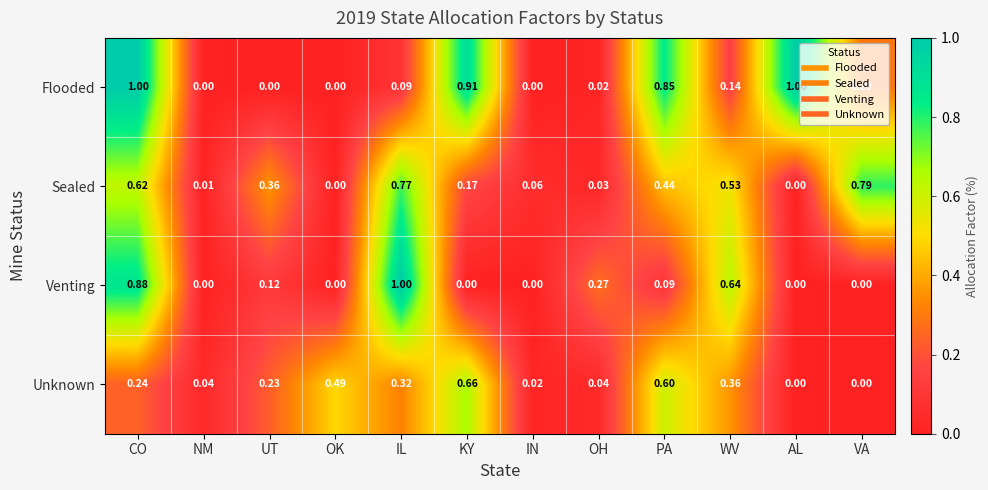

Between CO and AL, which series saw the biggest shift?

Venting